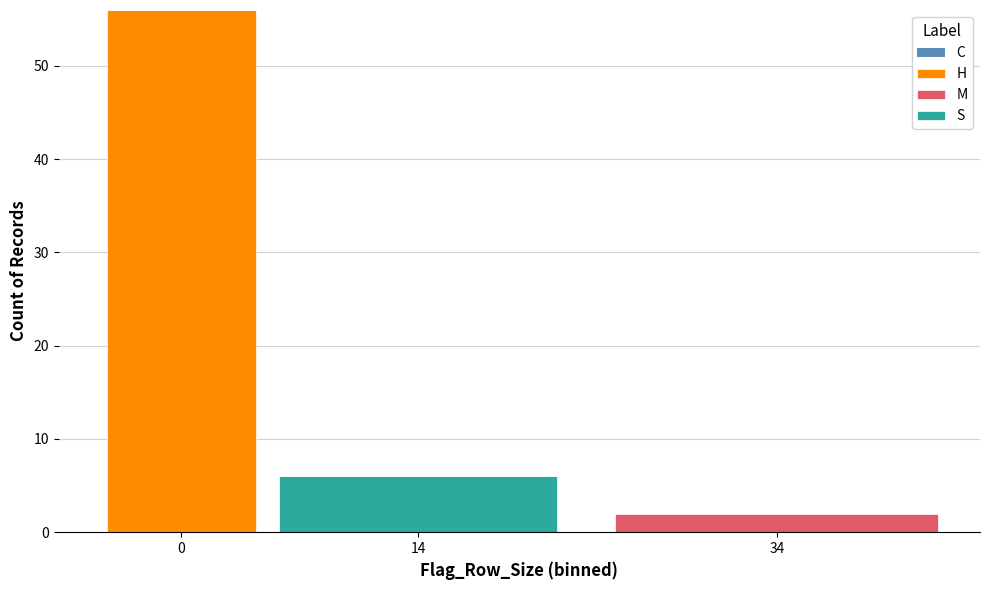

Reading left to right, transcribe the values for H.

0=56	14=0	34=0